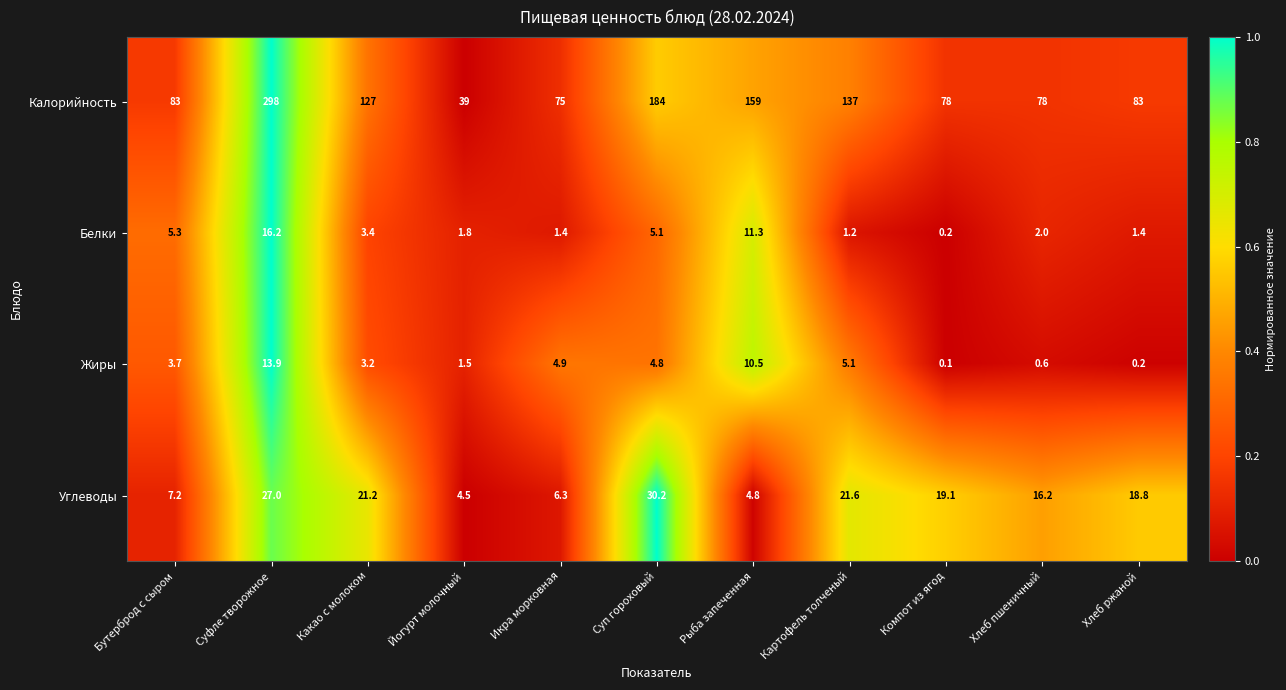

The Углеводы series shows 6.3 at Икра морковная. True or false?

True